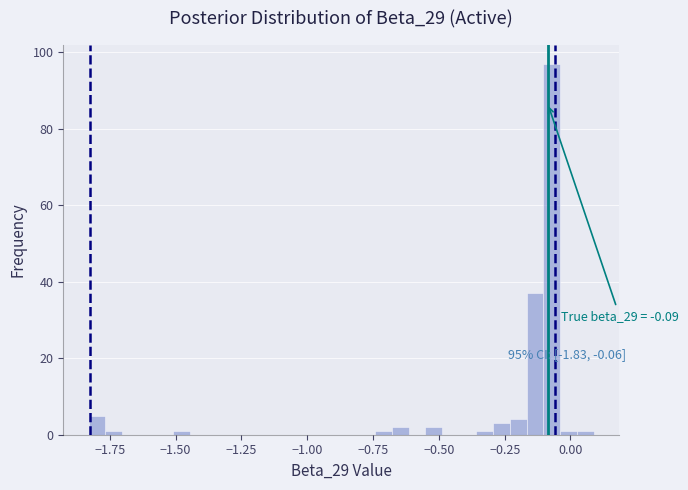

Around what value on the x-axis is the tallest bar? Give the approximate position of its centre, as read against the axis.

-0.05